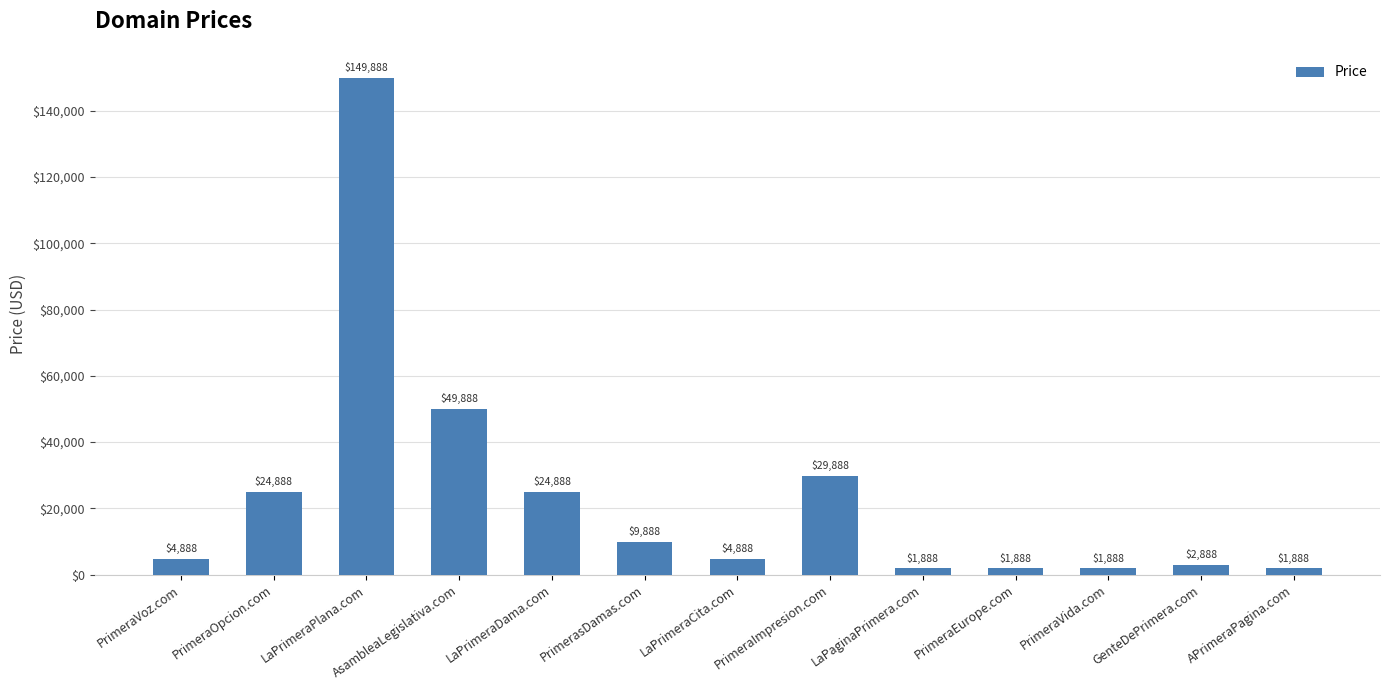

How many series are shown in this chart?

1